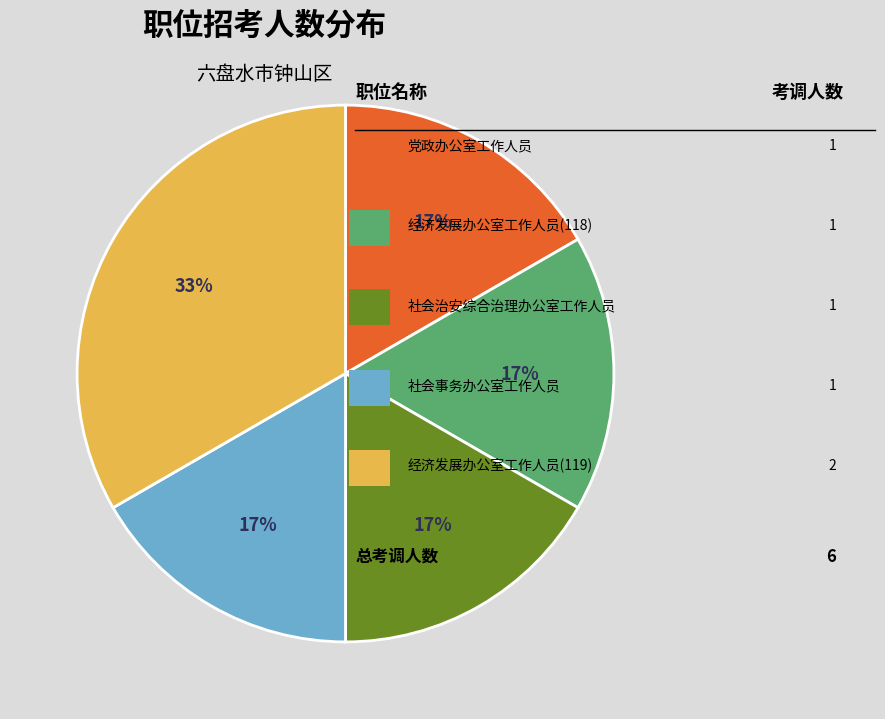

To the nearest percent, what is the average slice percentage?

20%